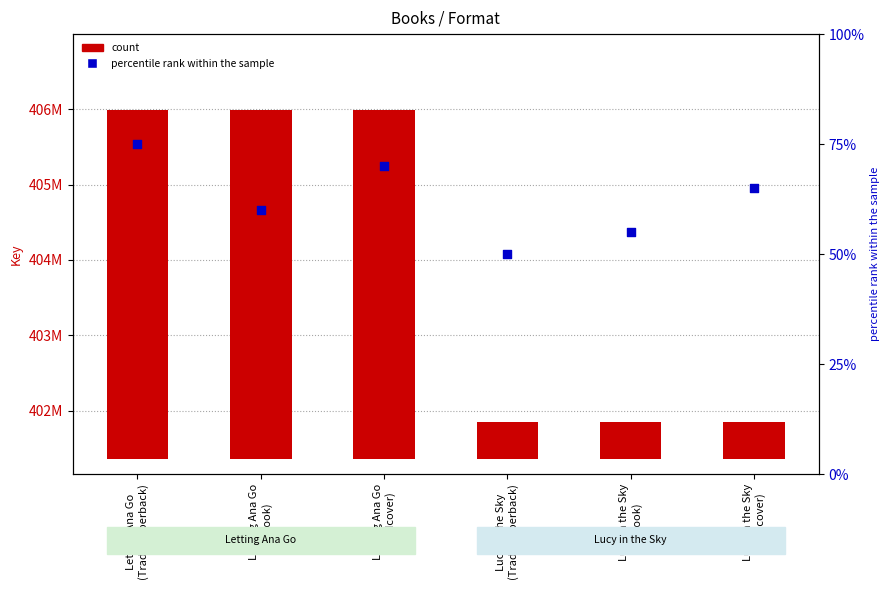

Which series reaches the minimum Y coordinate?

count